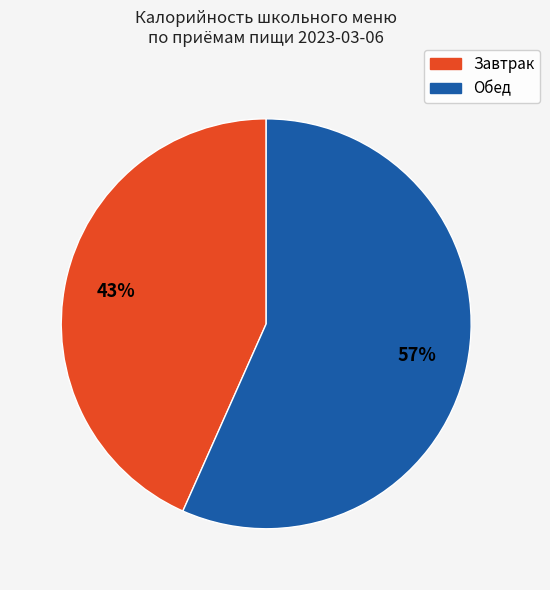

Does any single category account for the majority?

Yes